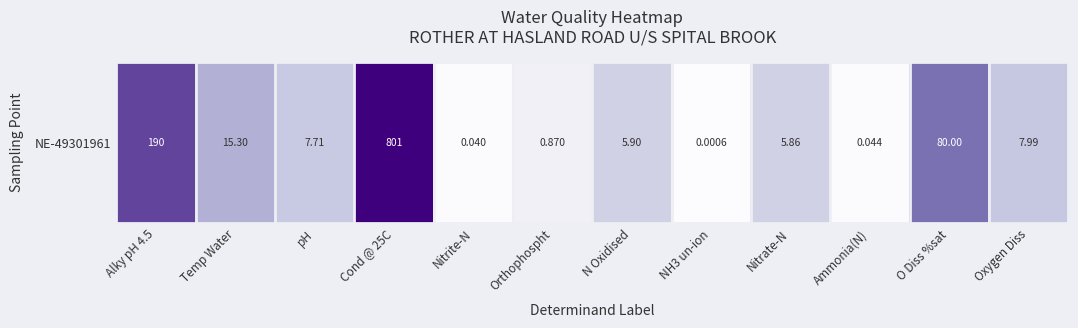

Reading left to right, transcribe all the data shown in this chart.

5.3	2.8	2.2	6.7	0.0	0.6	1.9	0.0	1.9	0.0	4.4	2.2